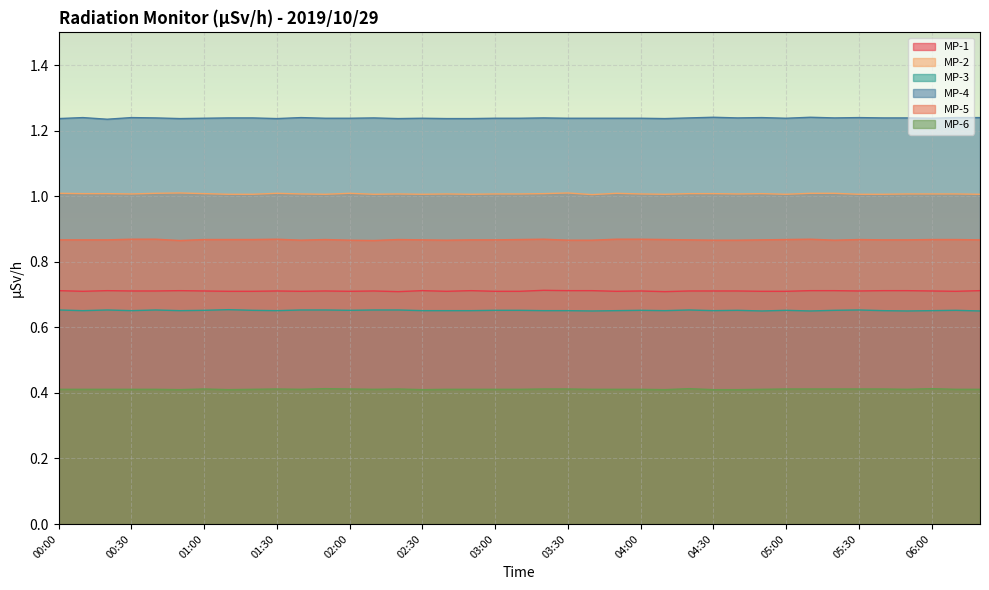

At which label is MP-6 closest to 0?

00:50